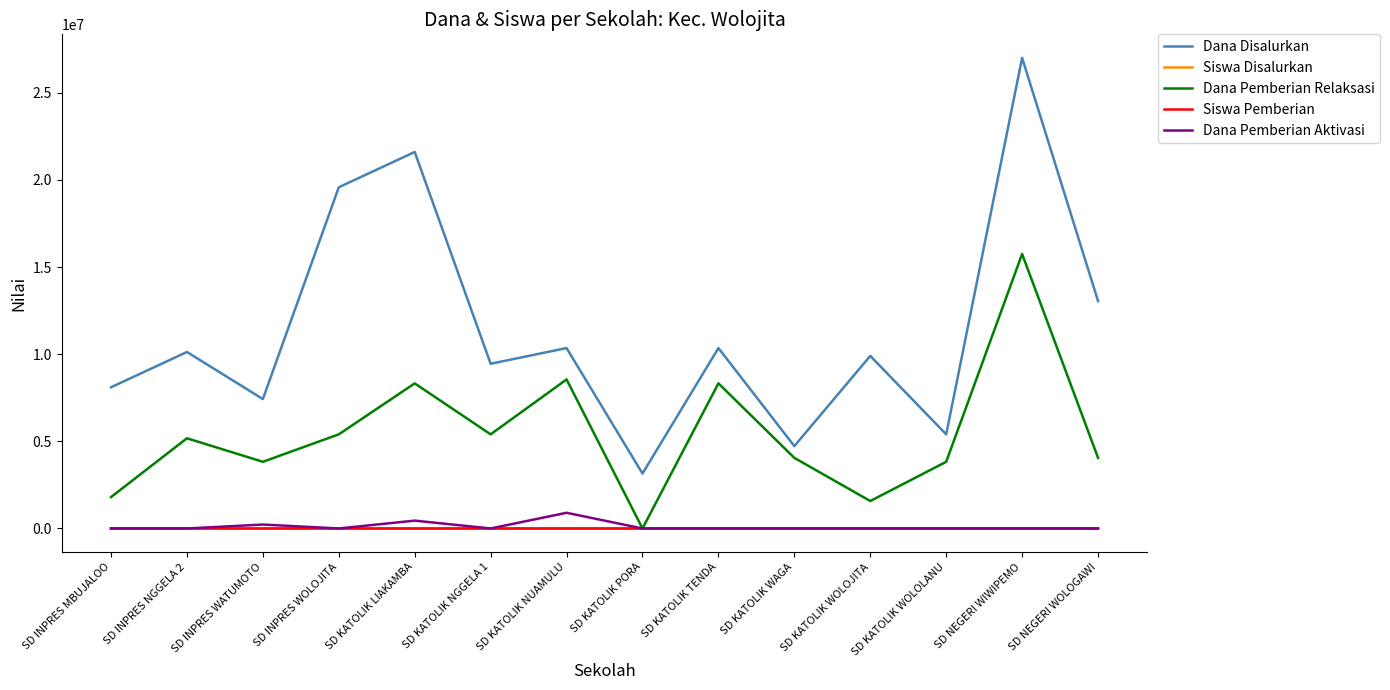

Which series has the widest spread of values?

Dana Disalurkan